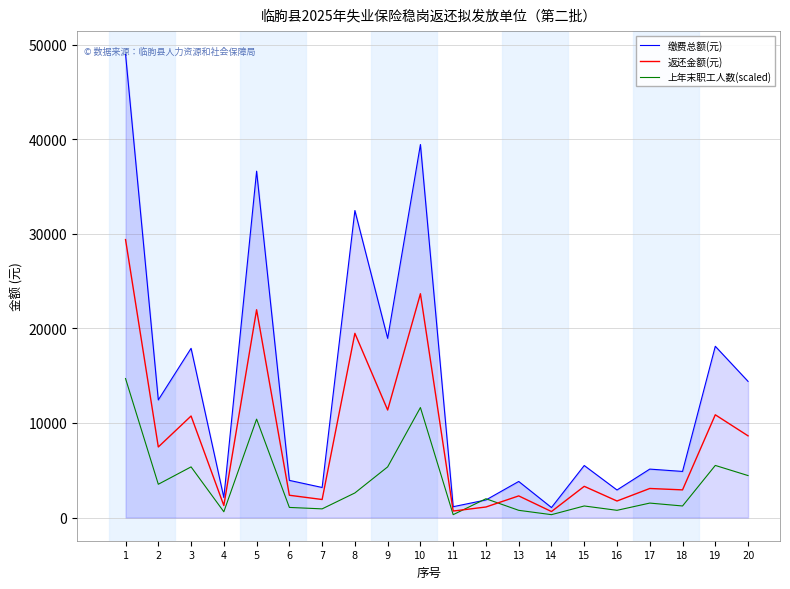

At which label does 返还金额(元) first exceed 3301?

1